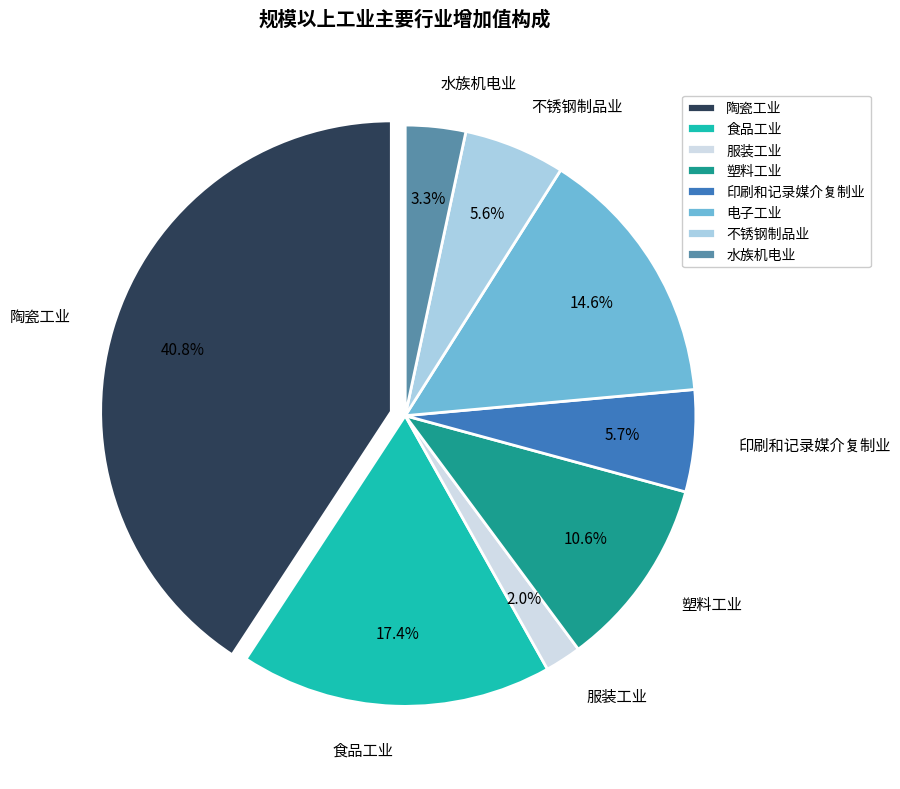

What percentage is the 服装工业 slice, to the nearest percent?

2%